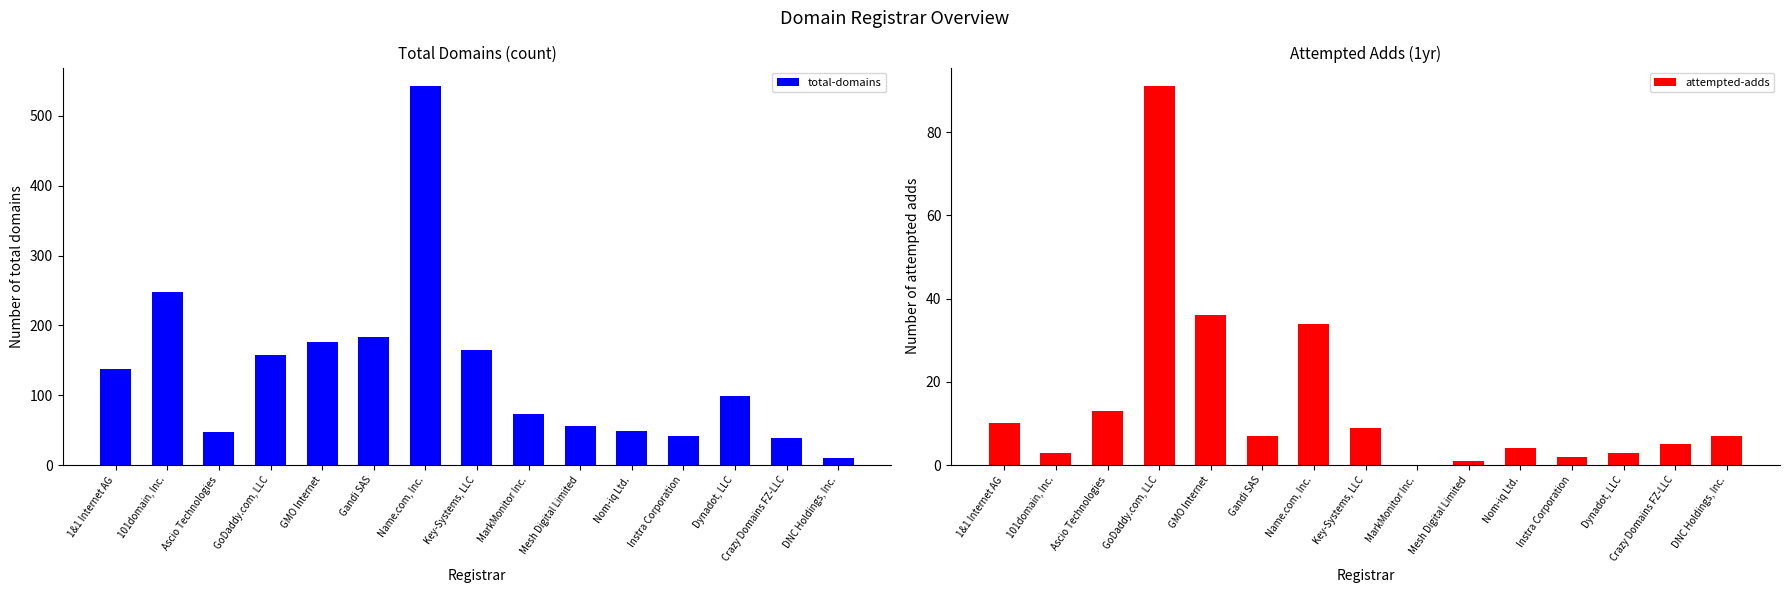

Between DNC Holdings, Inc. and Instra Corporation, which is larger?

Instra Corporation